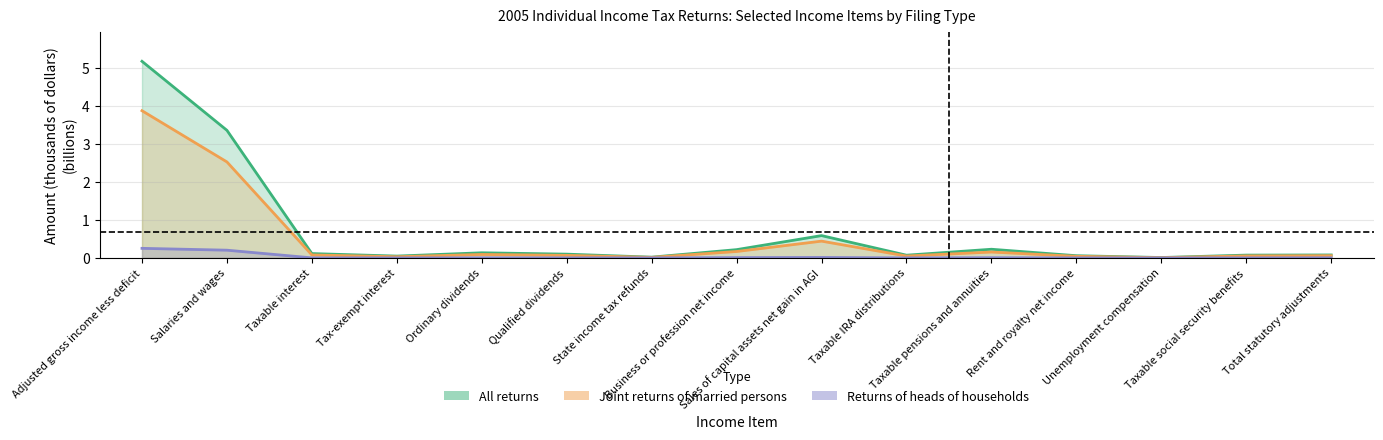

True or false: Returns of heads of households and Joint returns of married persons cross at least once.

False